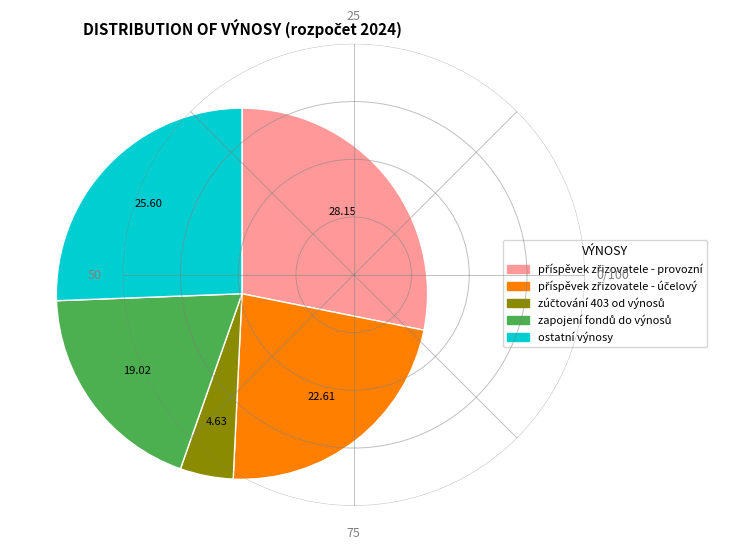

Does any single category account for the majority?

No